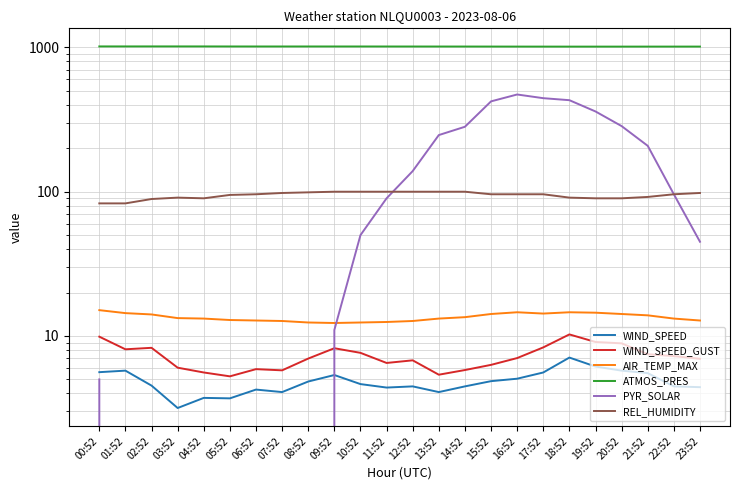

Is it true that ATMOS_PRES equals 1014.0 at 22:52?

True